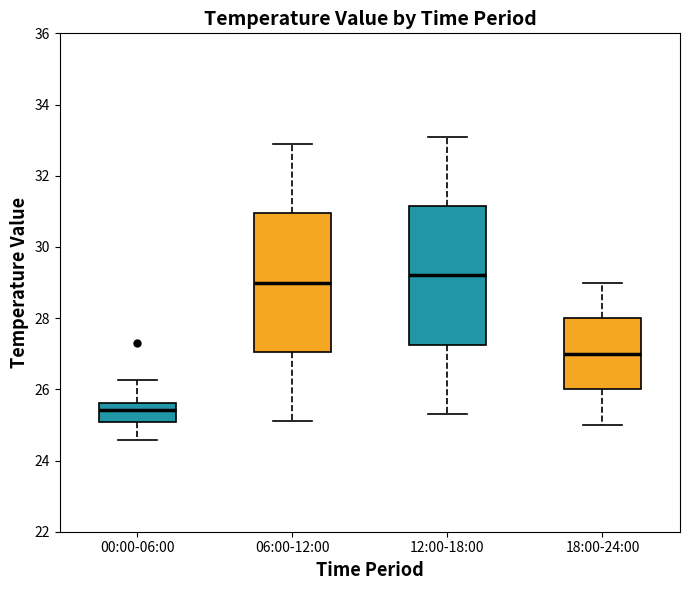

Which box has the lowest median line?

00:00-06:00